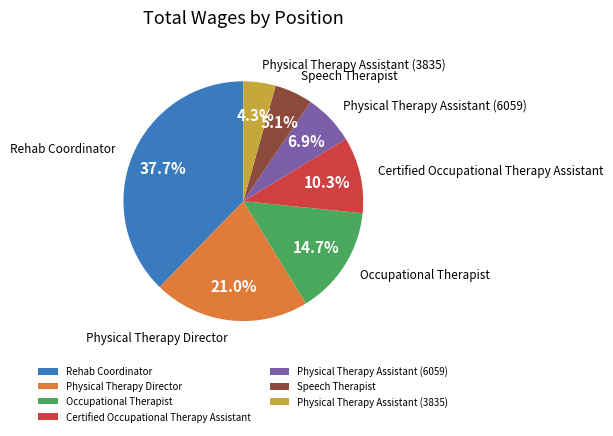

Which category has the biggest portion of the pie?

Rehab Coordinator